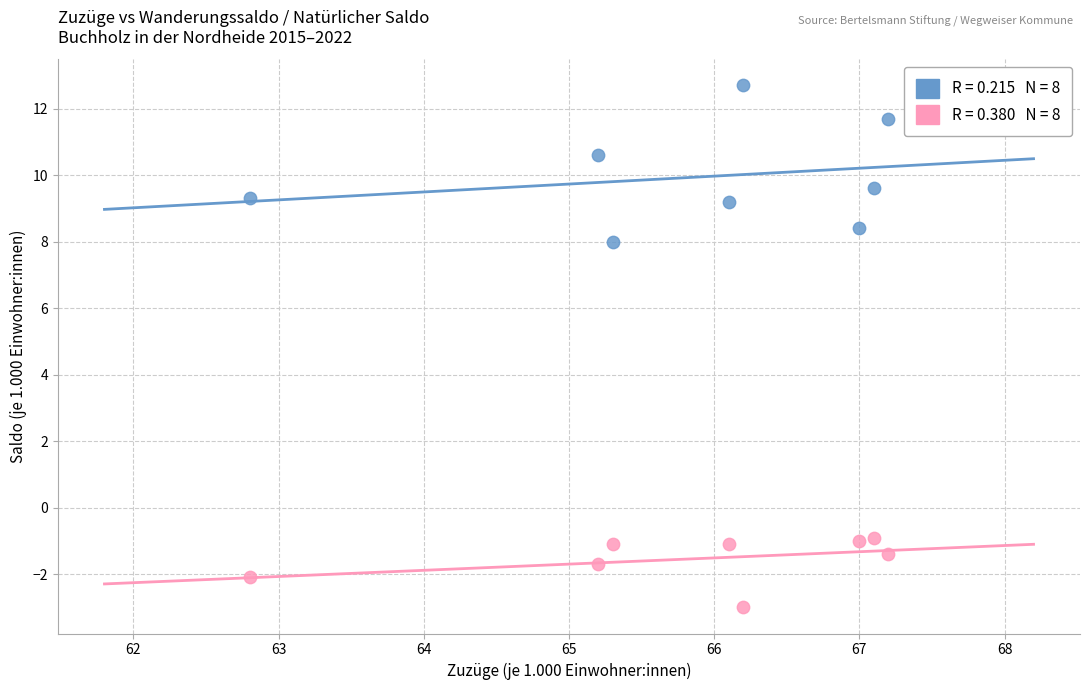

Across all data points, what is the range of X values (max minus min)?

4.4